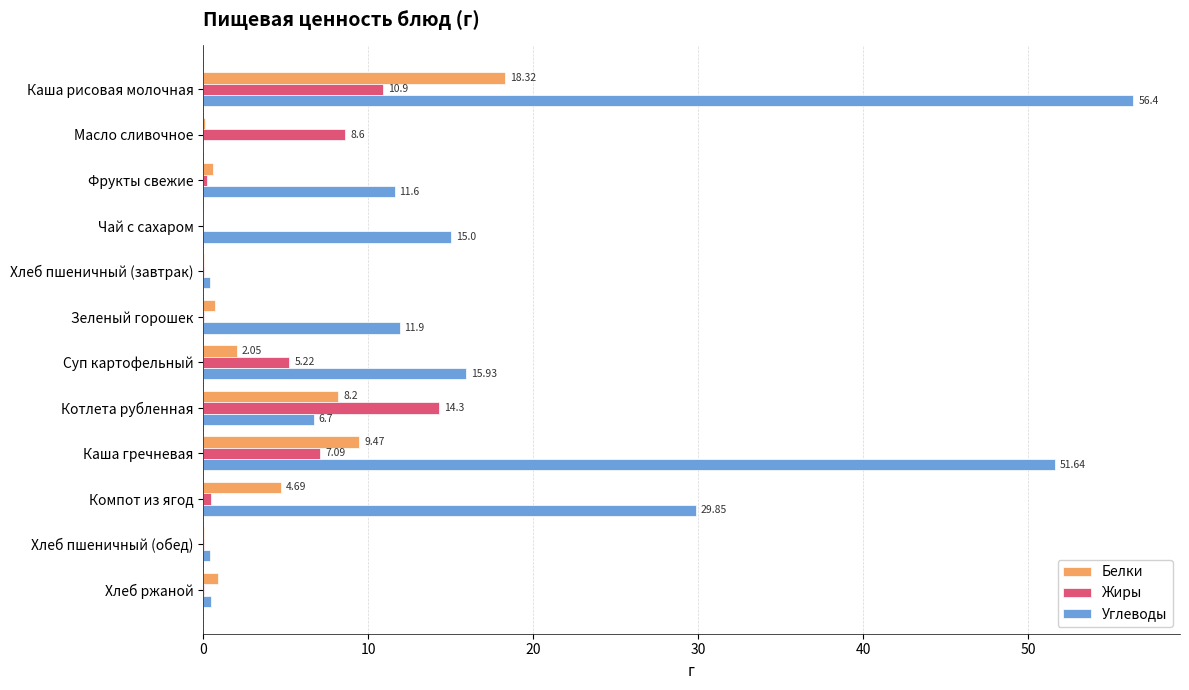

At which category is the sum across all series the highest?

Каша рисовая молочная